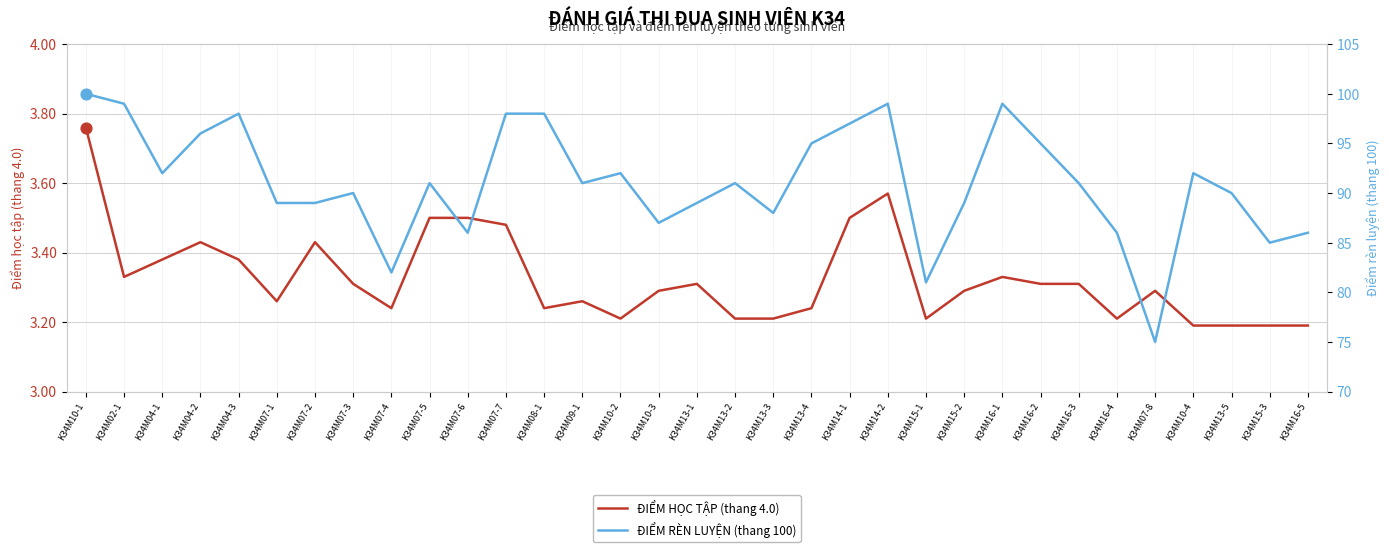

What are all the series names shown in the legend?

ĐIỂM HỌC TẬP (thang 4.0), ĐIỂM RÈN LUYỆN (thang 100)